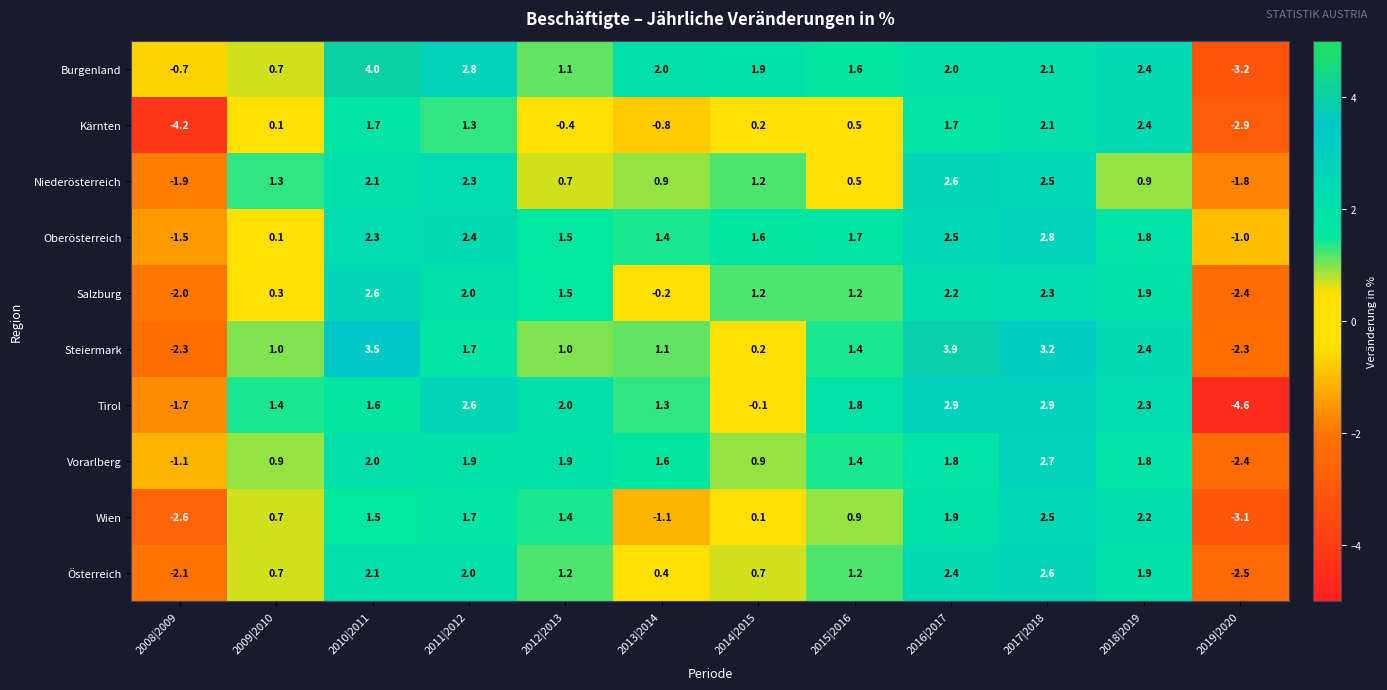

How many distinct data groups are displayed?

10